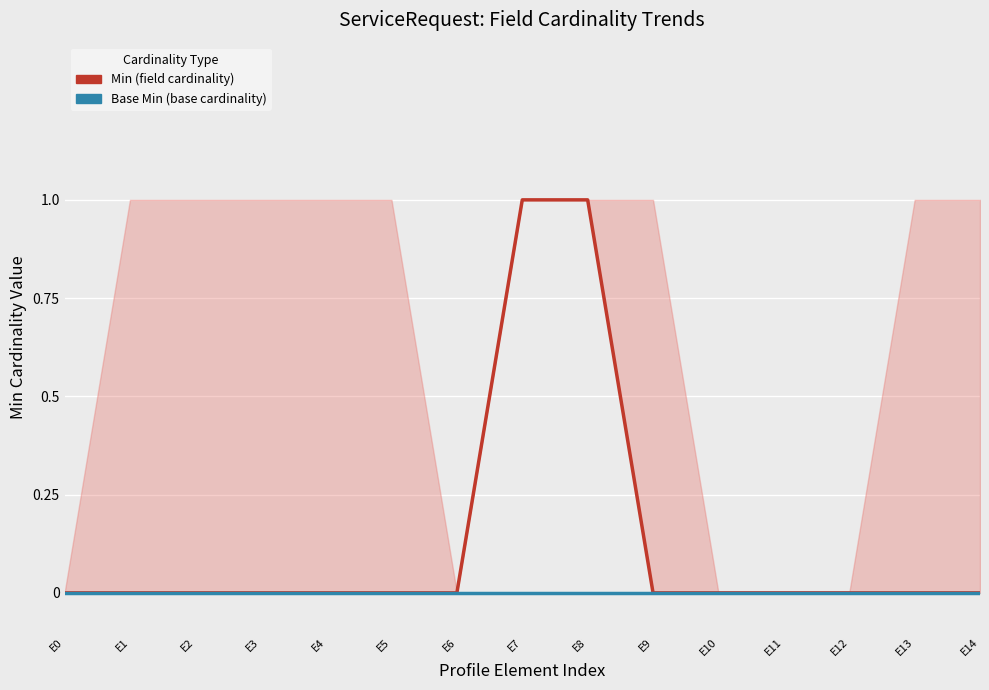

Which series has the largest total across all categories?

Min (field cardinality)